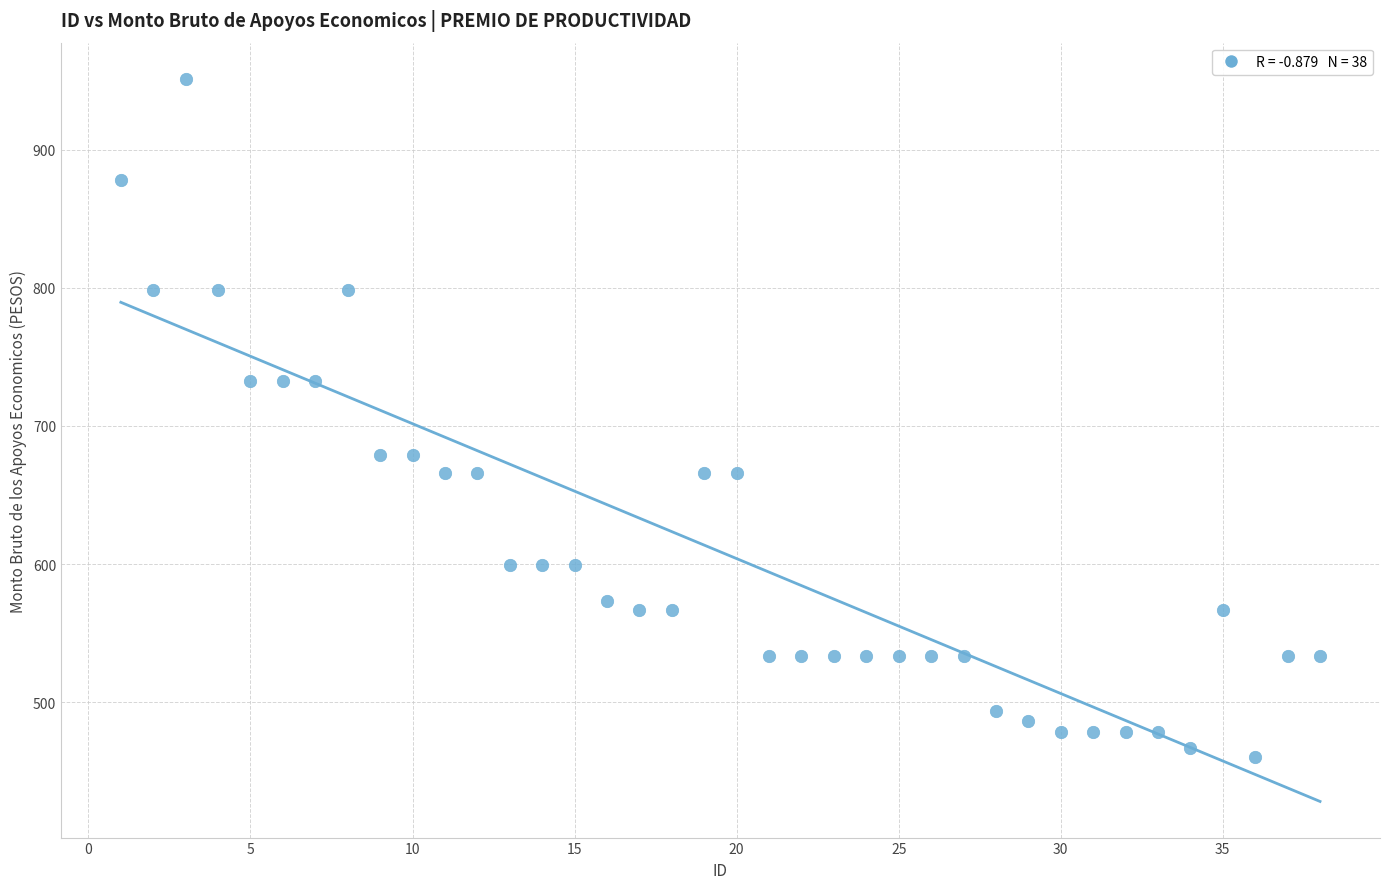

What is the range of X values (max minus min)?

37.0